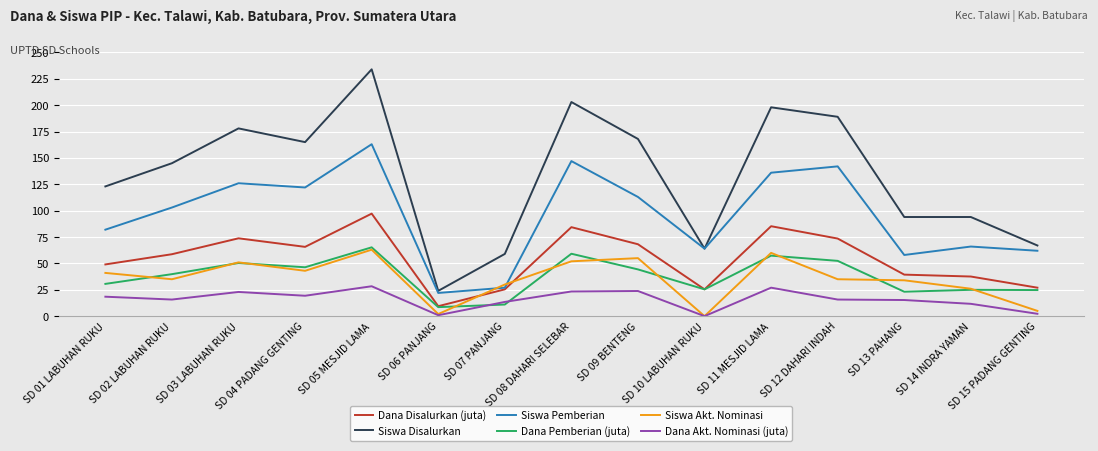

Is the value of Siswa Disalurkan at SD 13 PAHANG greater than the value of Siswa Pemberian at SD 03 LABUHAN RUKU?

No